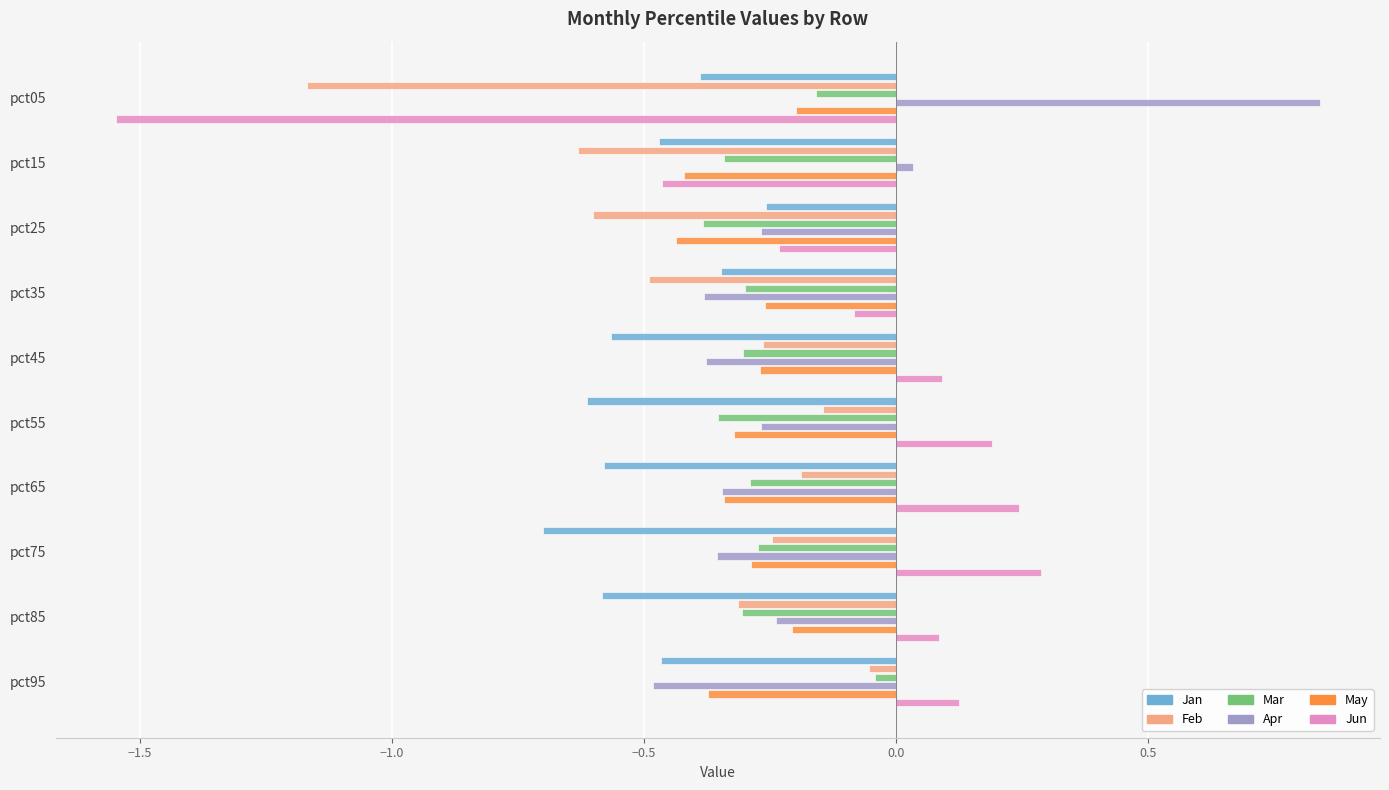

Which series has the largest range (max minus min)?

Jun